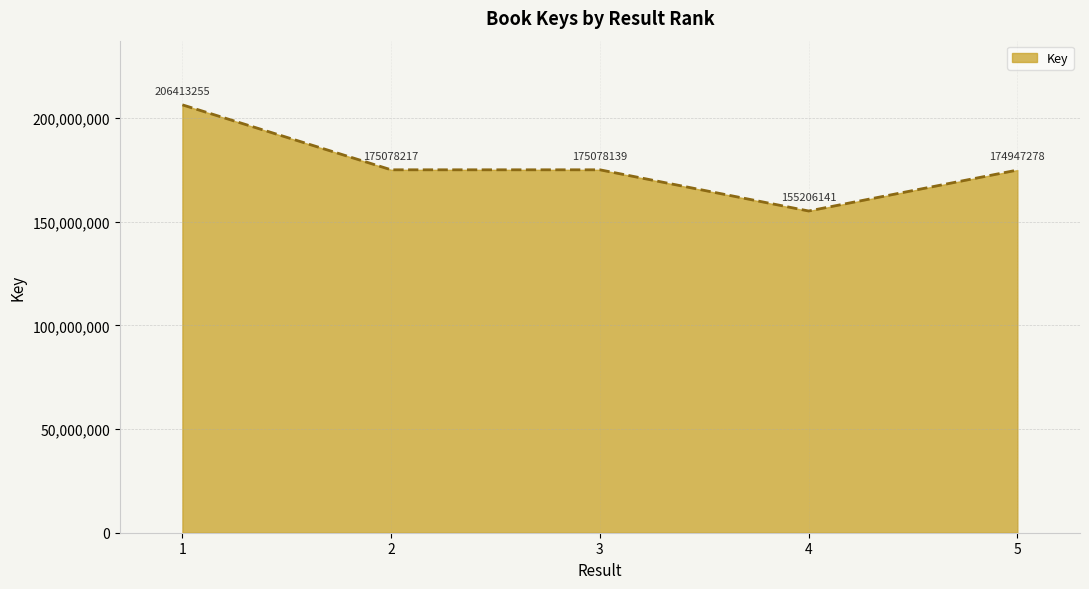

At which category does the chart reach its minimum across all series?

4